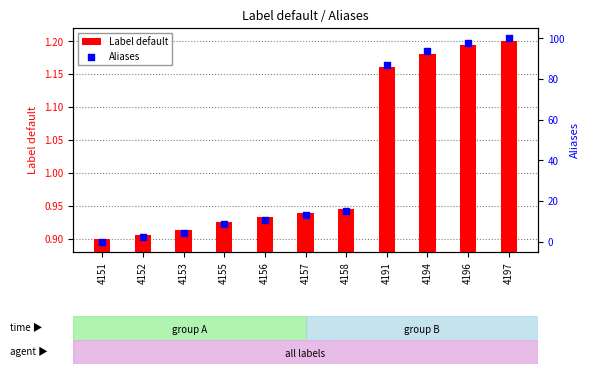

At how many categories does at least one series exceed 18?

4